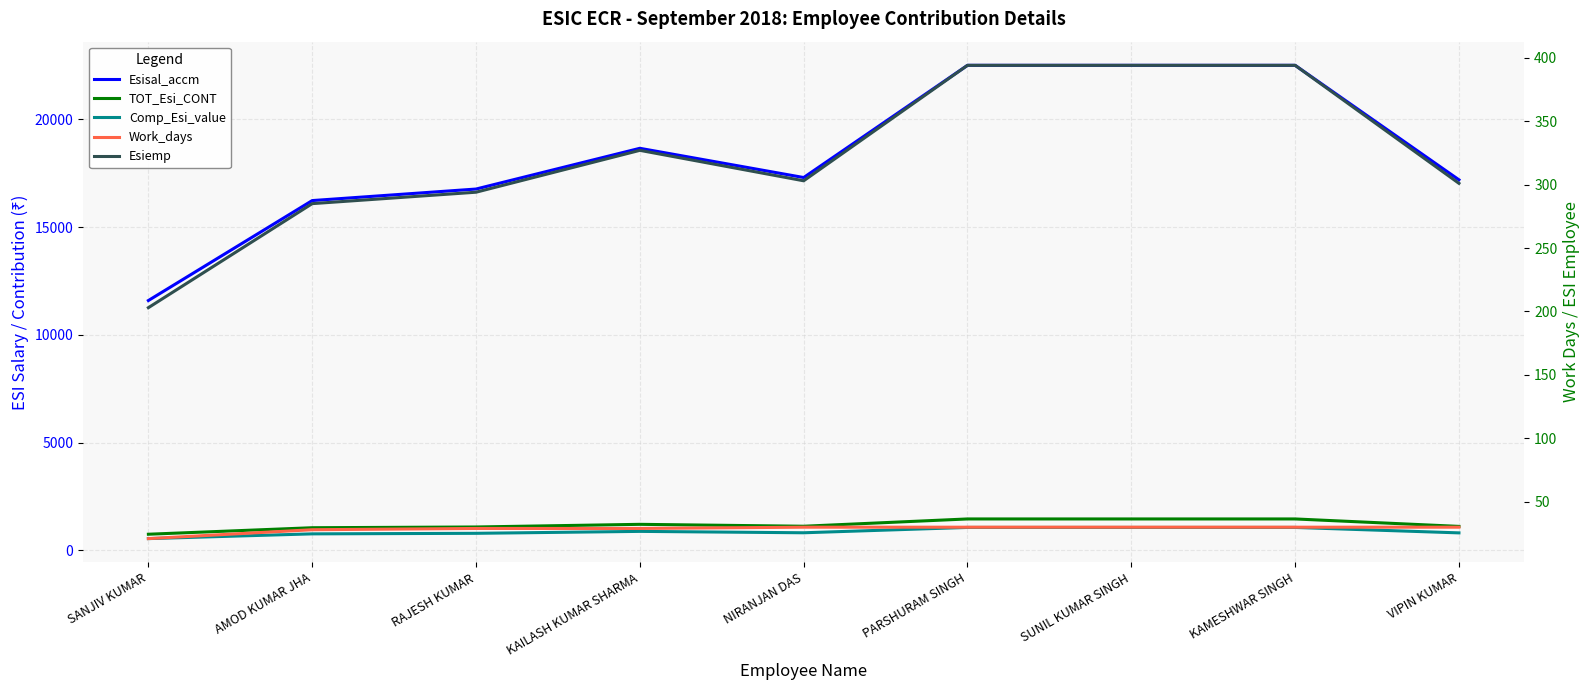

True or false: Work_days has a value of 30.0 at PARSHURAM SINGH.

True